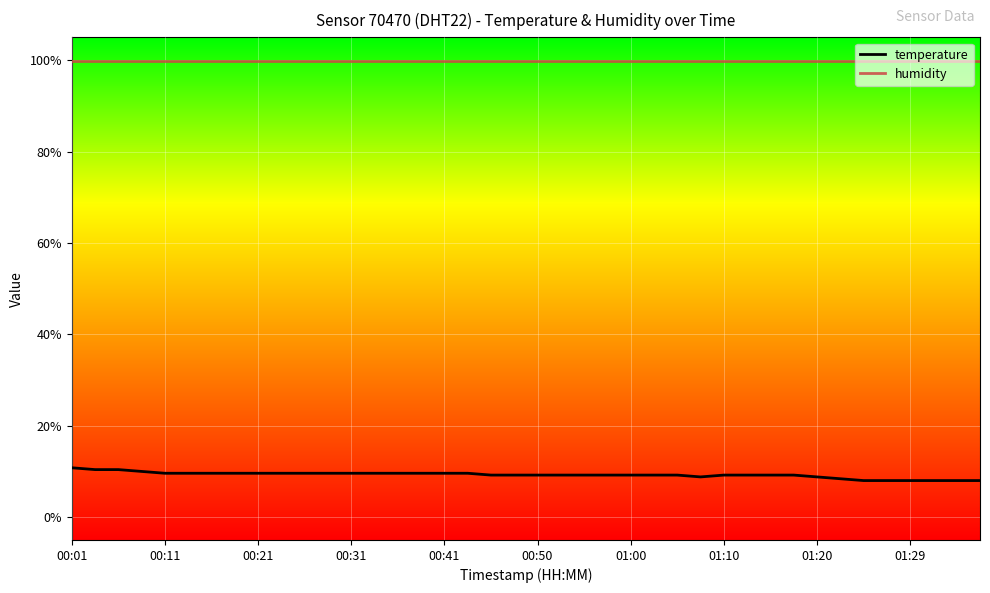

Rank the series by their average value, from lowest to highest.

temperature, humidity